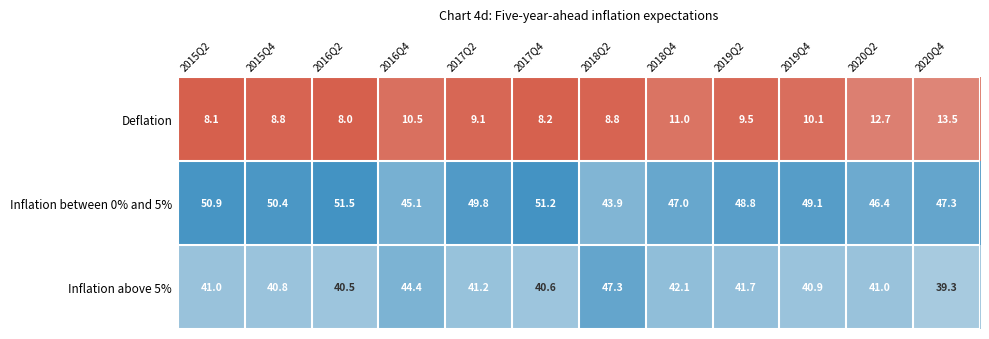

At which label is Inflation between 0% and 5% closest to 47?

2018Q4